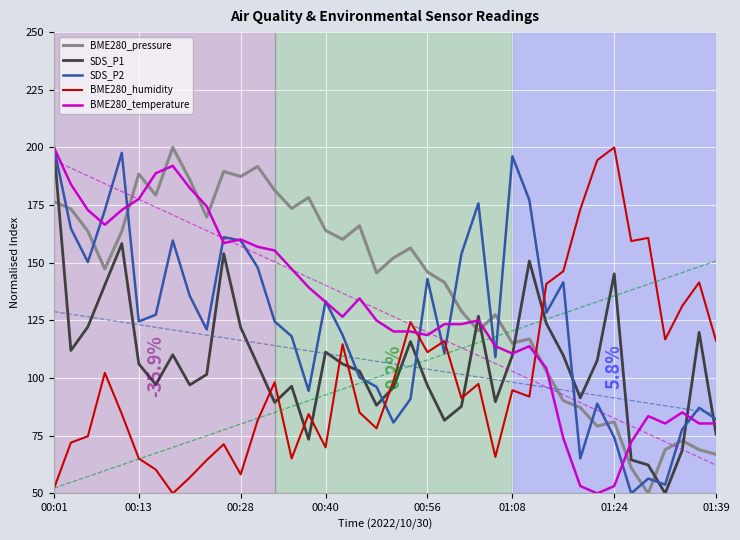

At which label does SDS_P1 first exceed 106?

00:01